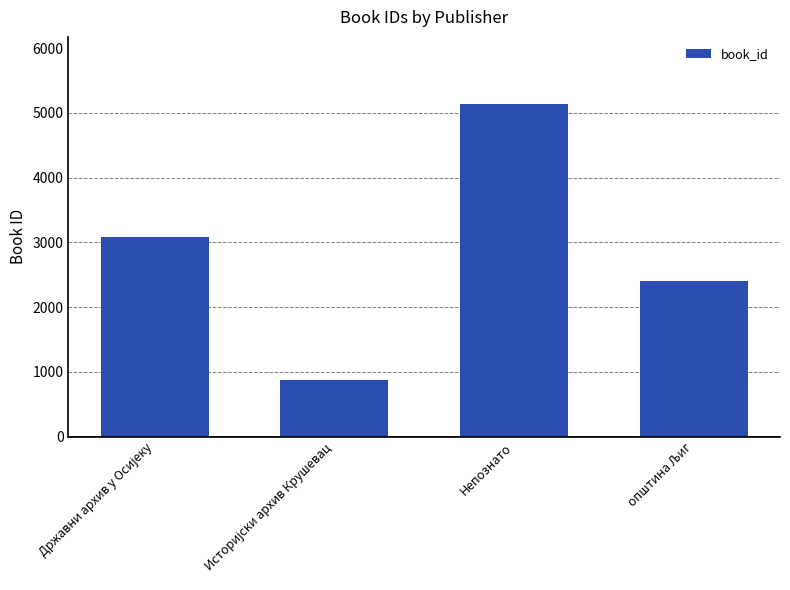

What is the minimum value shown in the chart?

871